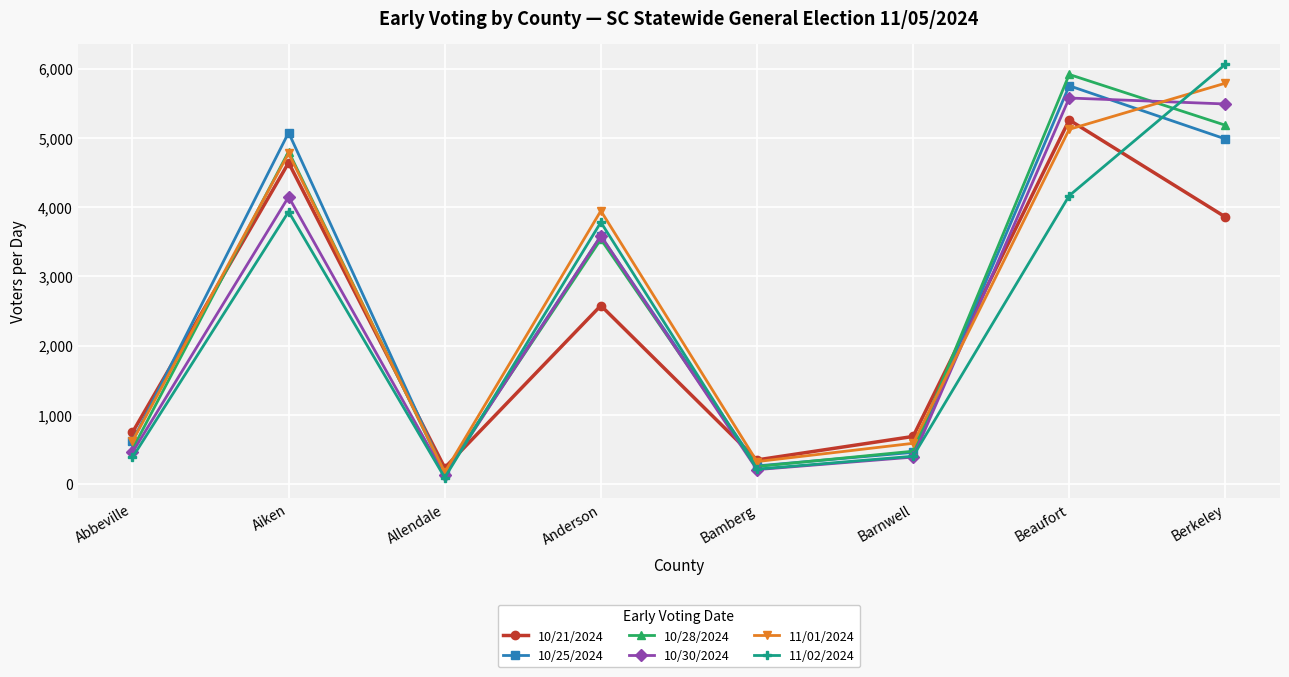

Where is the first local minimum for 10/21/2024?

Allendale